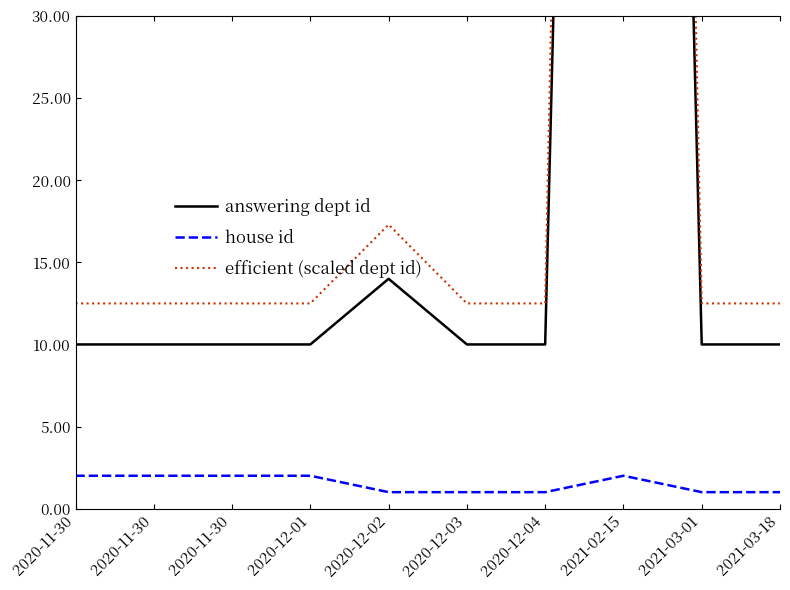

At which label does house id reach its peak?

2020-11-30